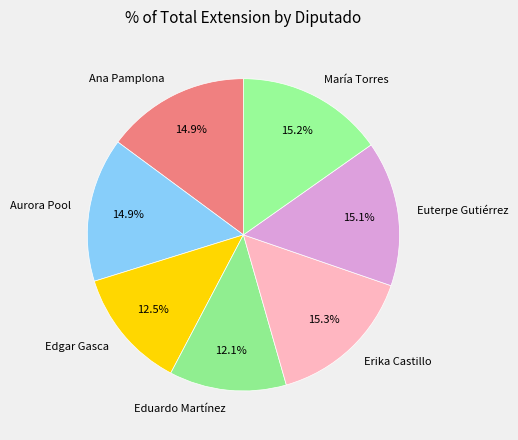

Count the number of slices in the pie.

7